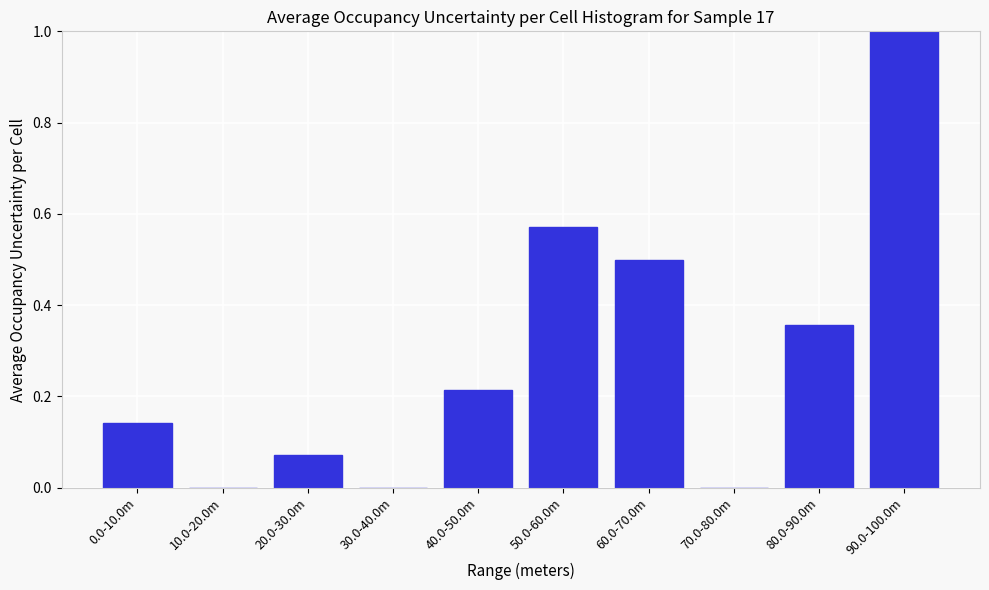

Which has a higher value, 50.0-60.0m or 0.0-10.0m?

50.0-60.0m